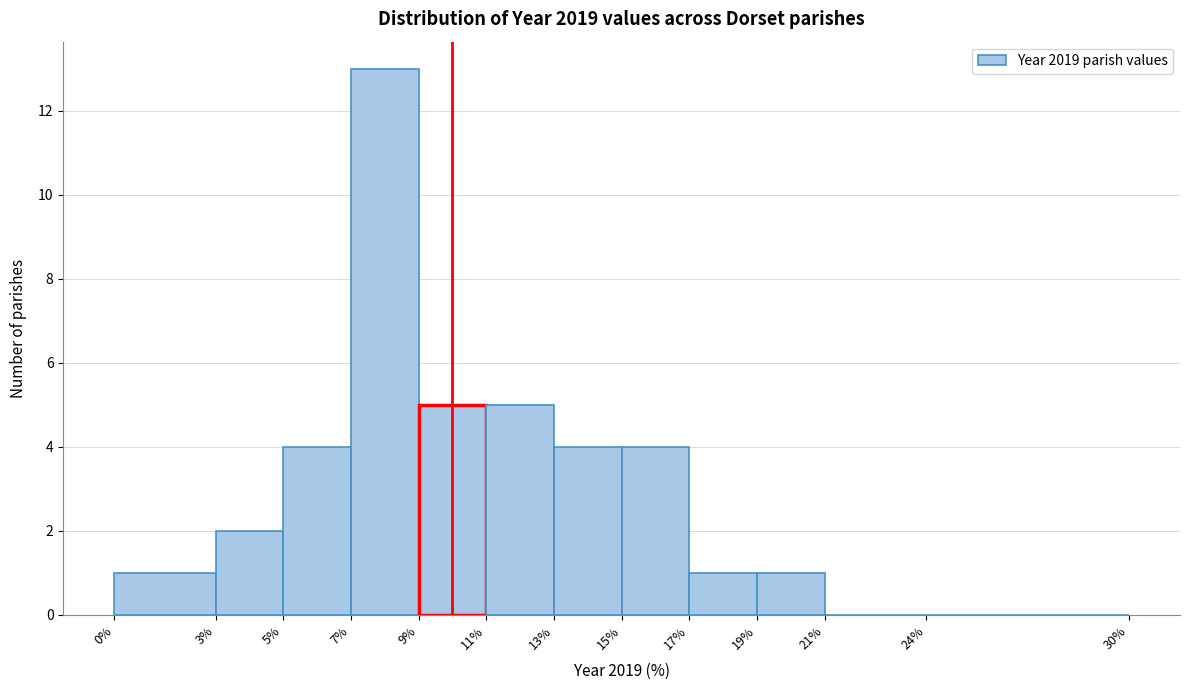

Reading left to right, transcribe this chart: for each bar, give the range it covers on the x-axis and its height. The values are not printed on the chart, so give them approximately, as read against the axis.

0% to 3%: 1
3% to 5%: 2
5% to 7%: 4
7% to 9%: 13
9% to 11%: 5
11% to 13%: 5
13% to 15%: 4
15% to 17%: 4
17% to 19%: 1
19% to 21%: 1
21% to 24%: 0
24% to 30%: 0